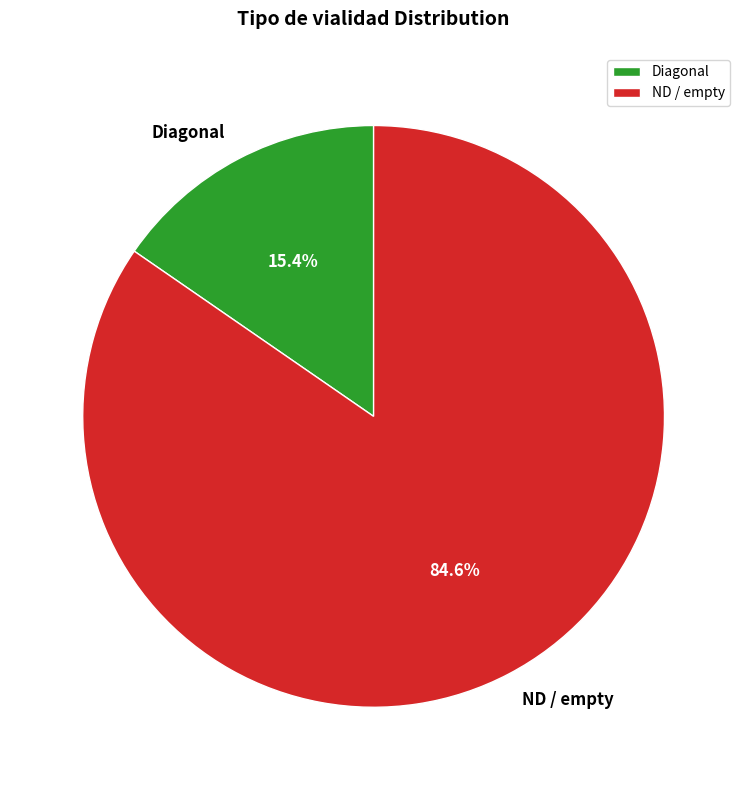

Combined, what portion of the pie is ND / empty and Diagonal?

100.0%